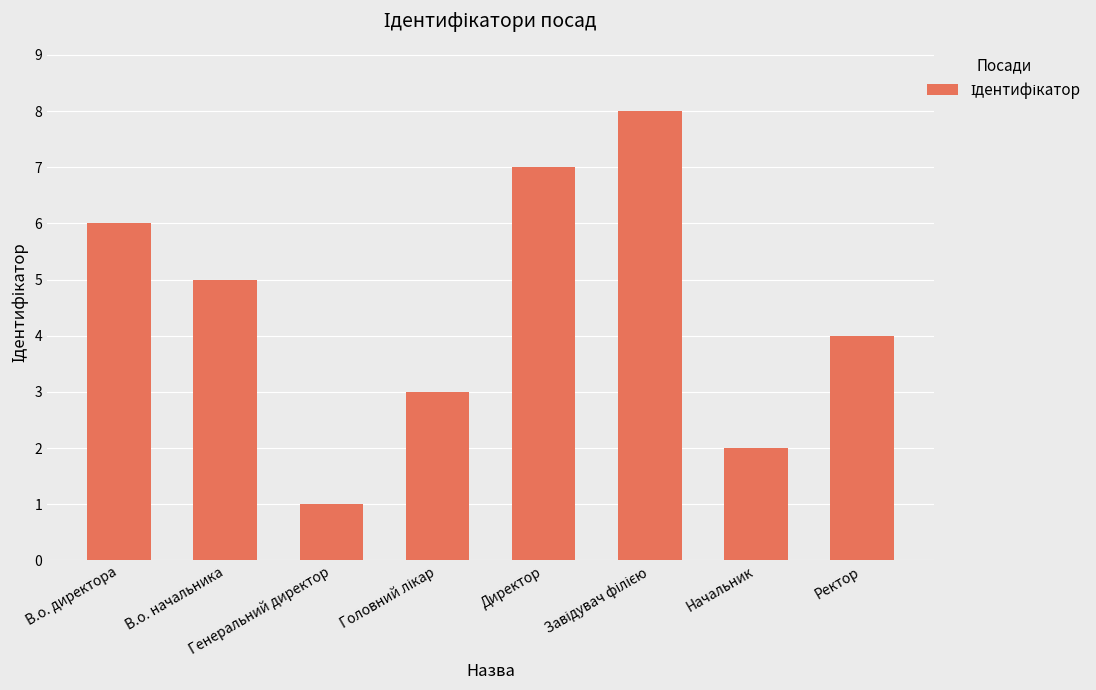

What is the greatest value displayed?

8